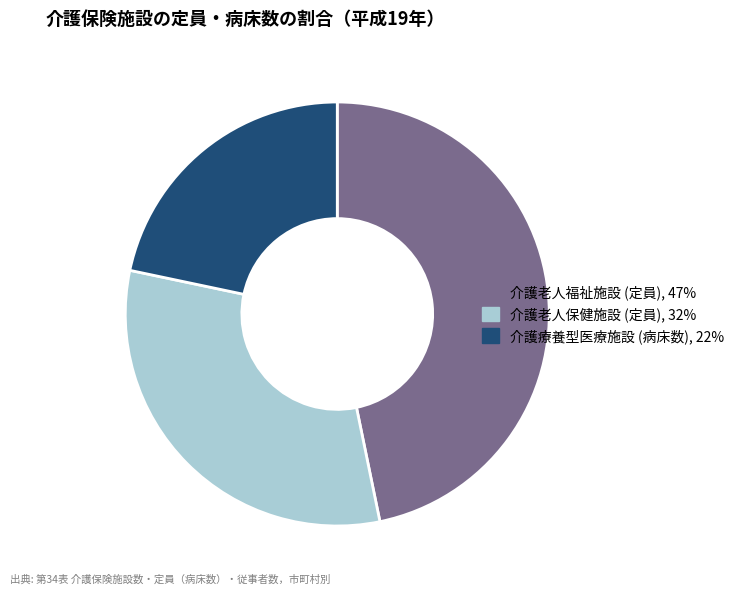

Is 介護老人保健施設 (定員) the majority of the pie?

No